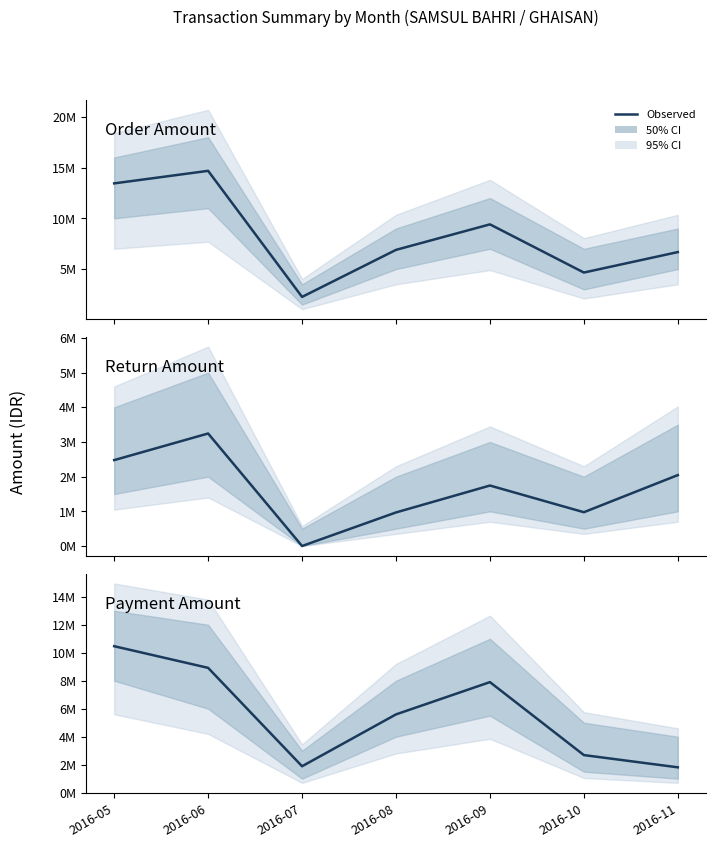

What is the maximum value shown in the chart?

14683550